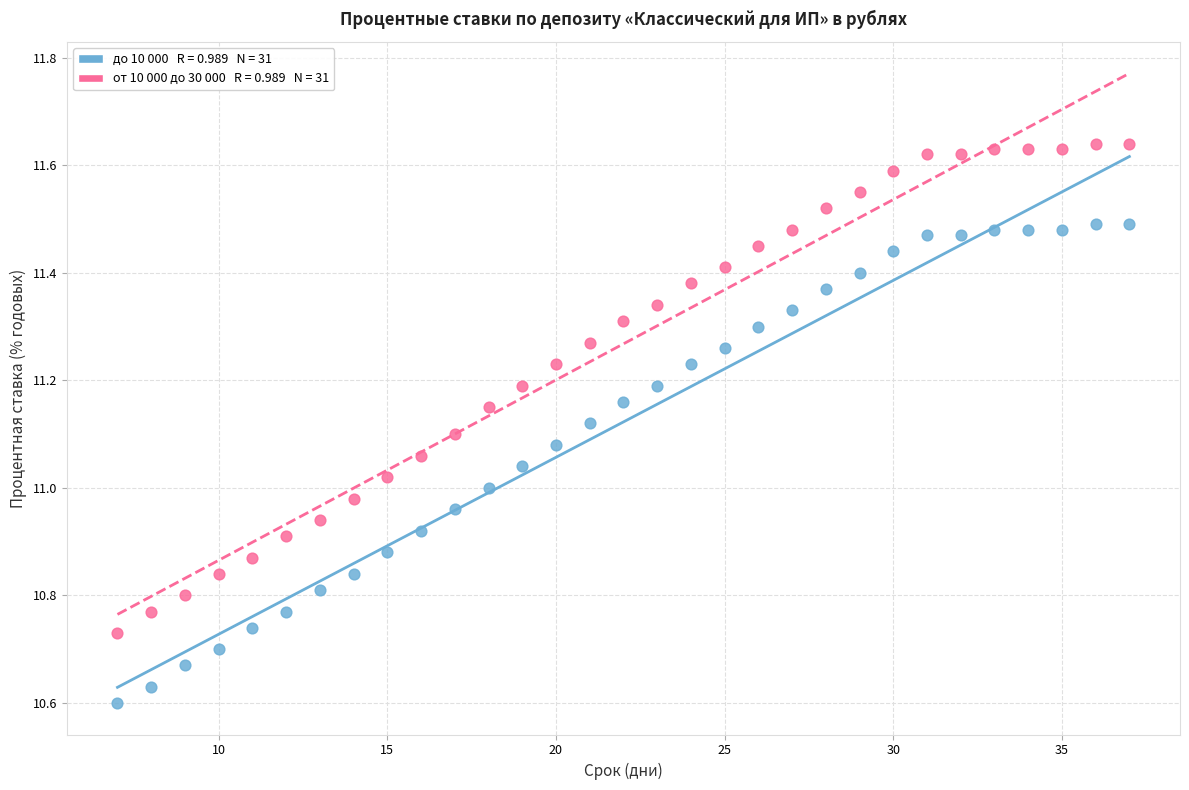

Across all data points, what is the range of X values (max minus min)?

30.0